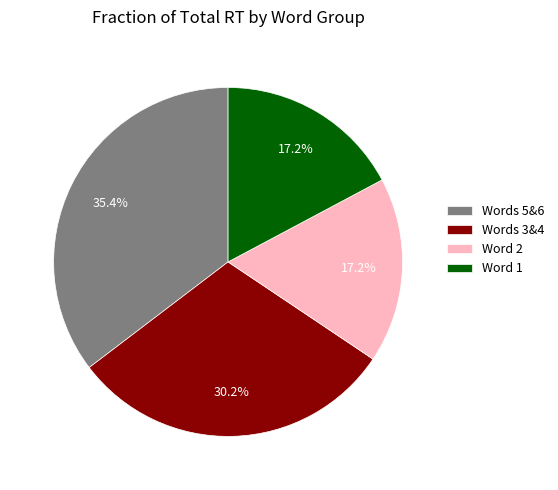

Does any single category account for the majority?

No